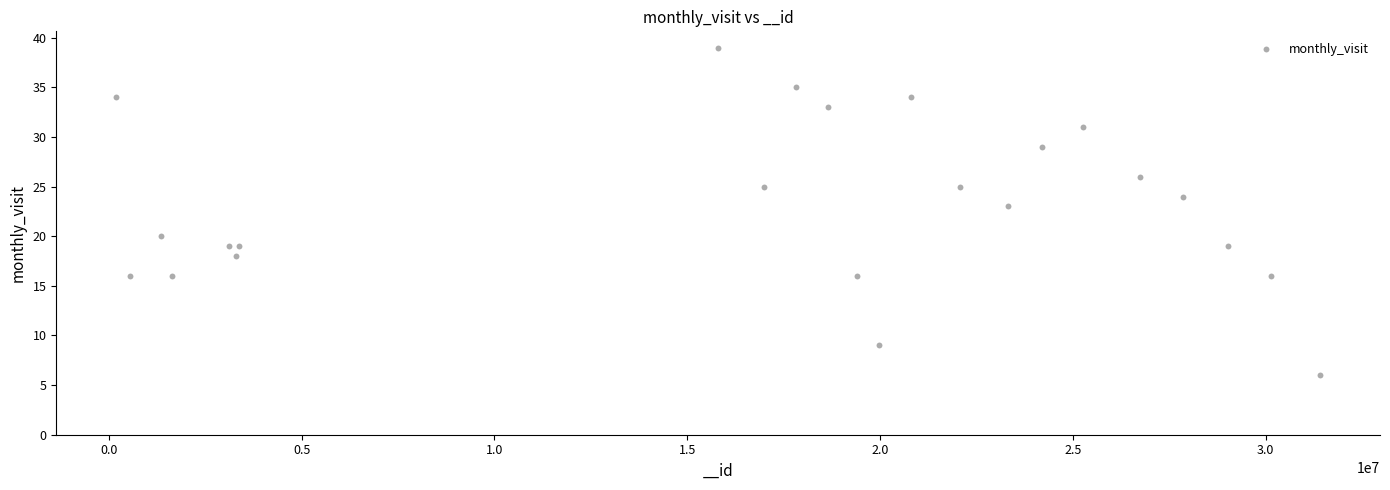

What Y value in the scatter plot is closest to 22?

23